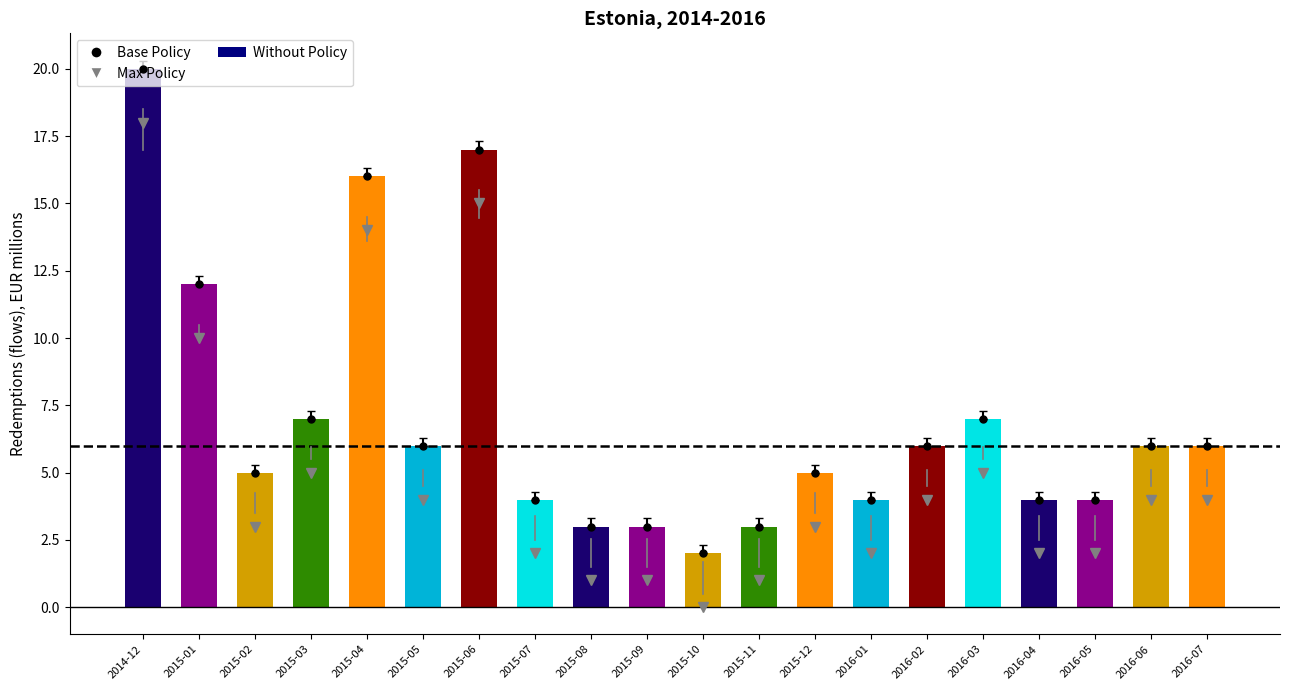

What is the difference between the values at 2015-02 and 2015-06?

12